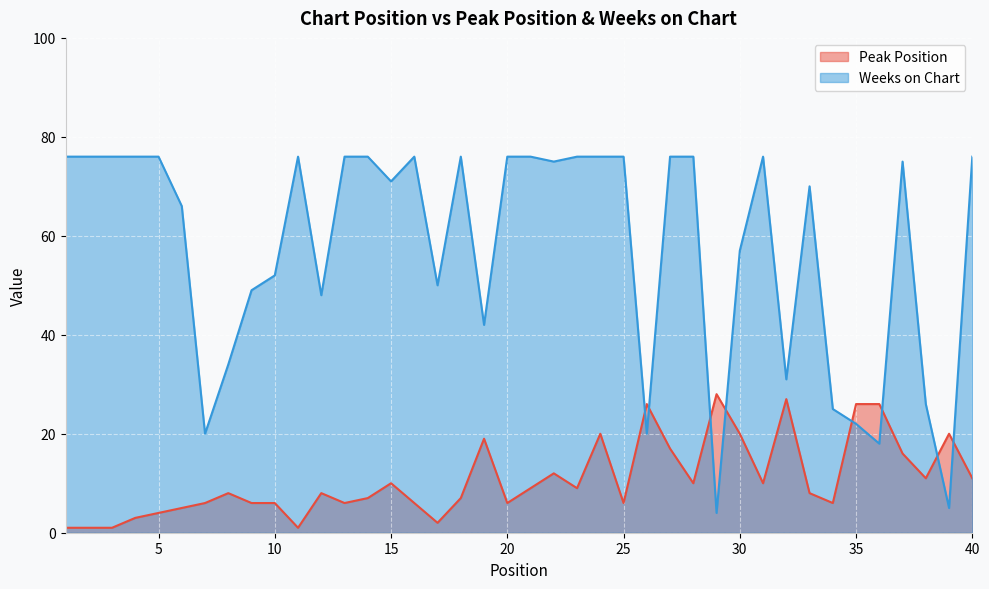

How many data points in Weeks on Chart are above 75?

19